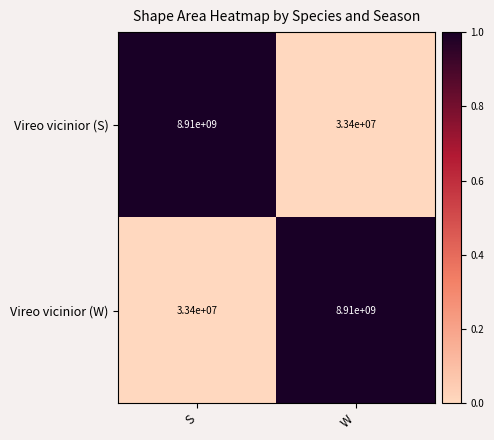

What is the total value across all series at W?

8943400000